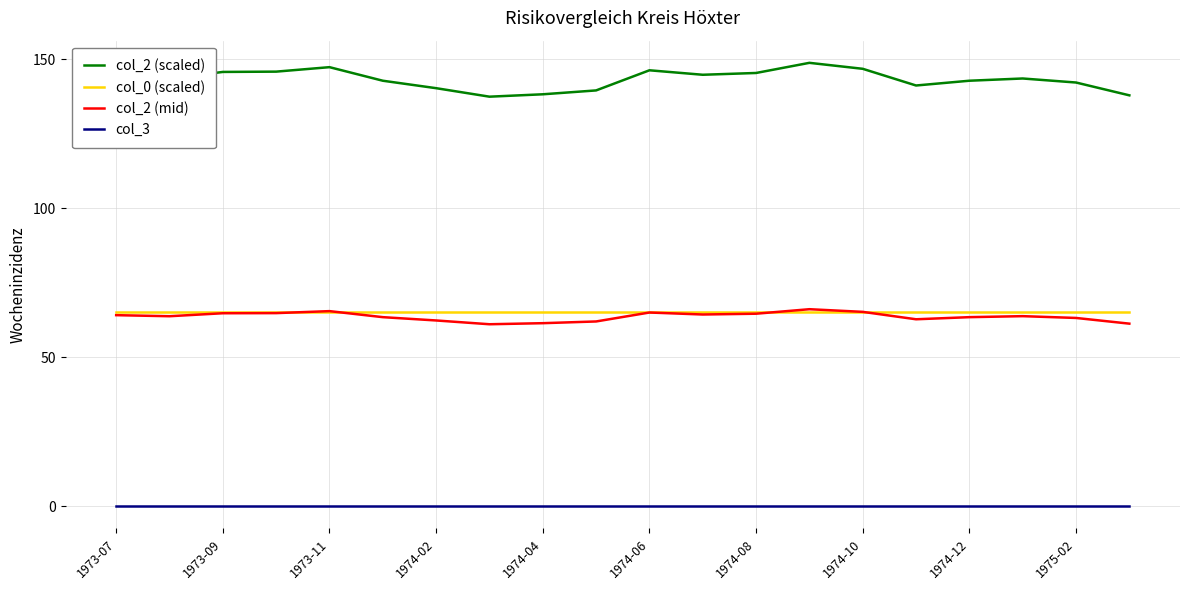

Which series has the largest range (max minus min)?

col_2 (scaled)